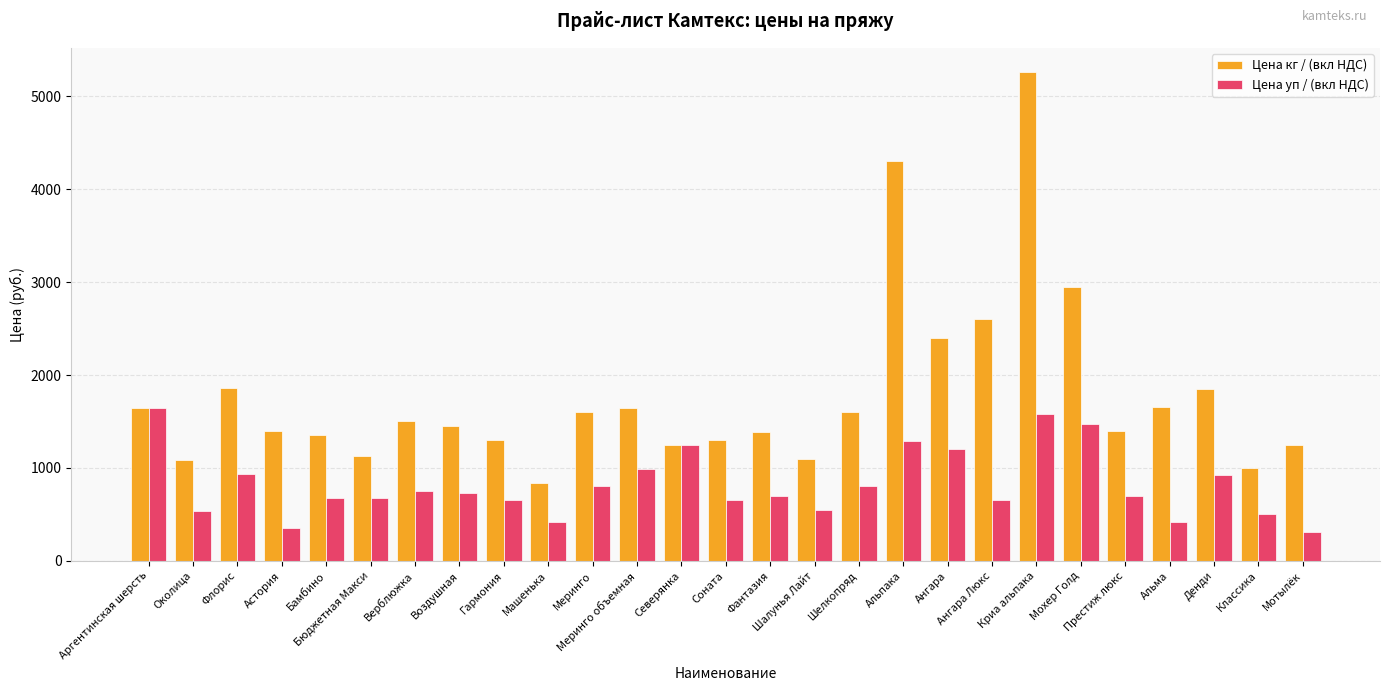

How many bars are there in total?

54